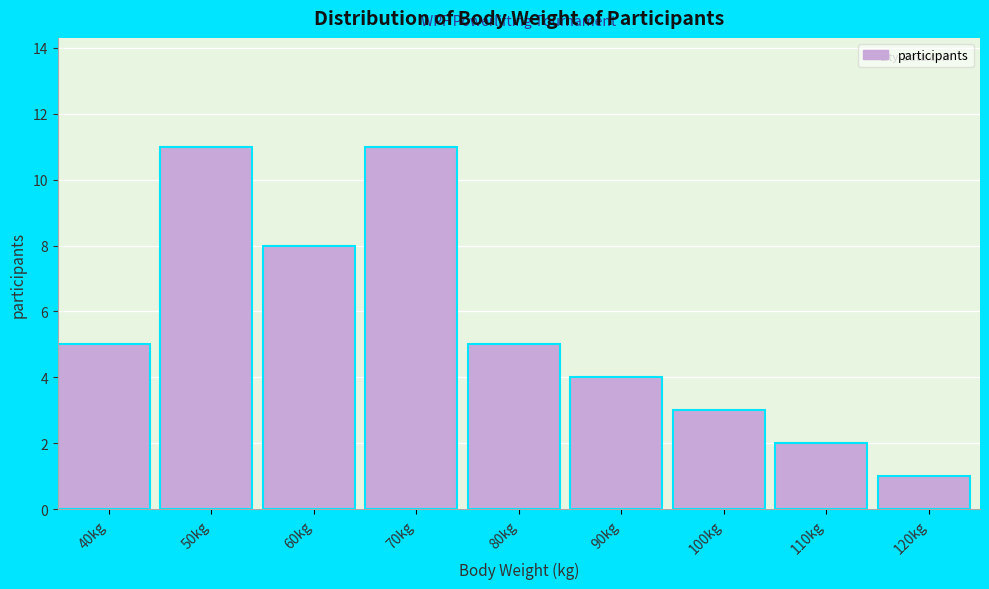

Reading right to left, extract all data points from this chart.

1	2	3	4	5	11	8	11	5